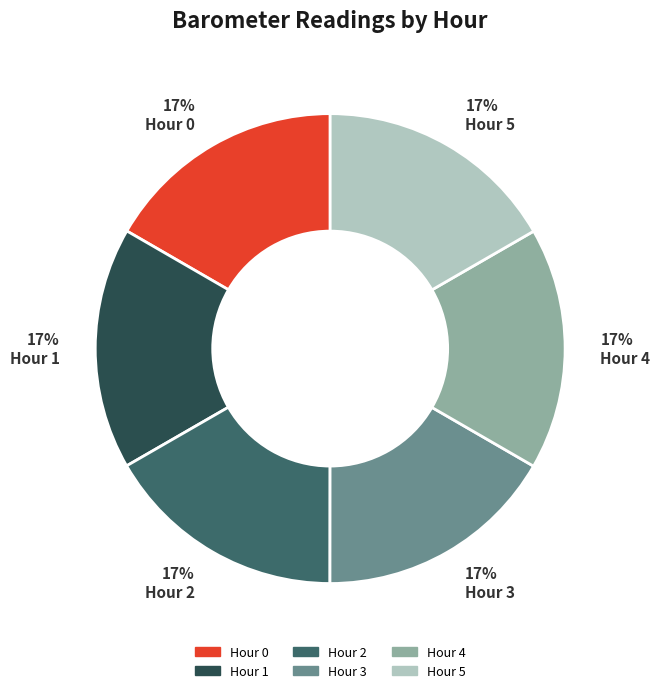

To the nearest percent, what percentage of the pie is Hour 1?

17%